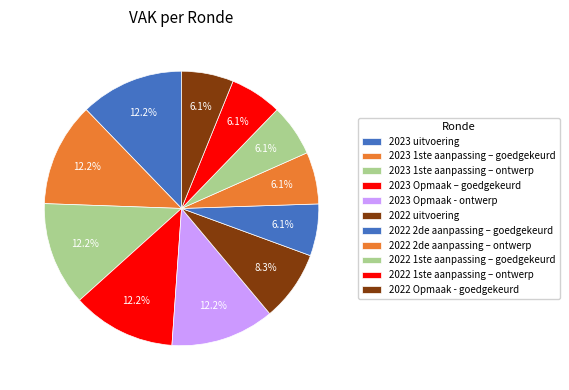

How many slices are in this pie chart?

11